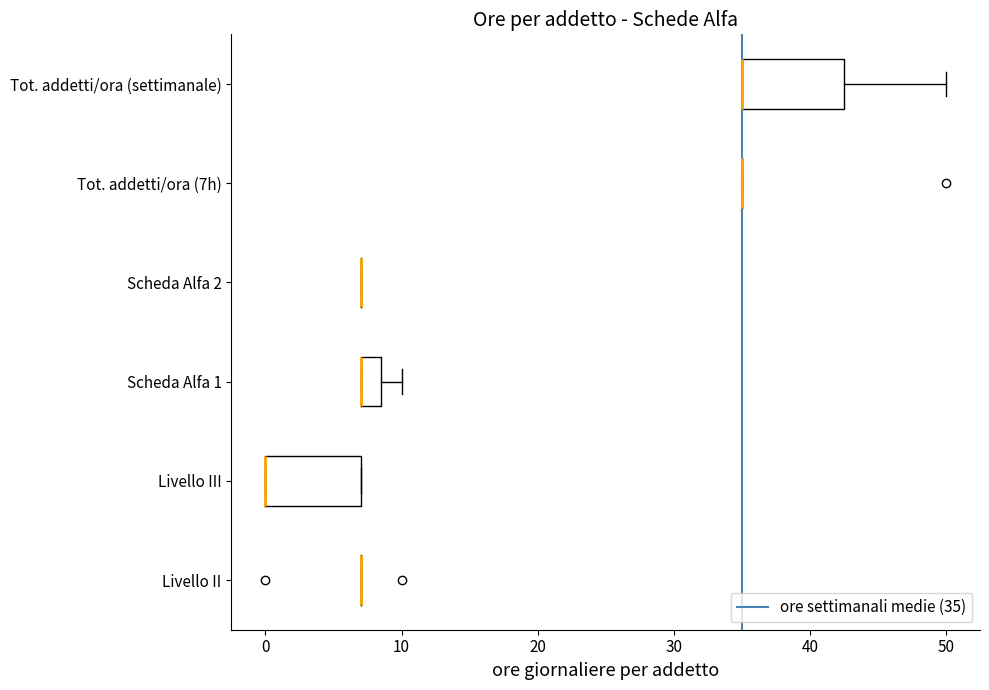

Reading bottom to top, read every box against the x-axis: the position of its median line, the range the box covers, and the ends of its whiskers. The values are not printed on the chart, so give them approximately, as read against the axis.

Livello II: box collapsed to a line at 7, whiskers 7 to 7
Livello III: median 0 (drawn on the box's left edge), box 0 to 7, whiskers 0 to 7
Scheda Alfa 1: median 7 (drawn on the box's left edge), box 7 to 9, whiskers 7 to 10
Scheda Alfa 2: box collapsed to a line at 7, whiskers 7 to 7
Tot. addetti/ora (7h): box collapsed to a line at 35, whiskers 35 to 35
Tot. addetti/ora (settimanale): median 35 (drawn on the box's left edge), box 35 to 43, whiskers 35 to 50